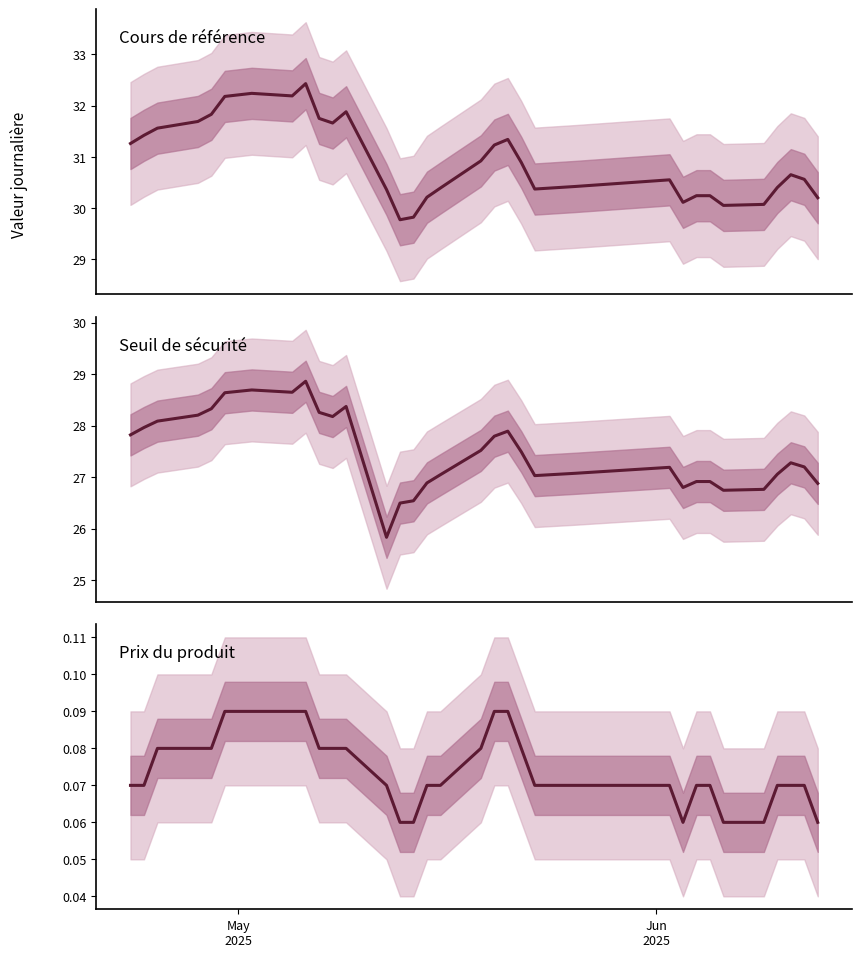

How many lines are shown in the chart?

3